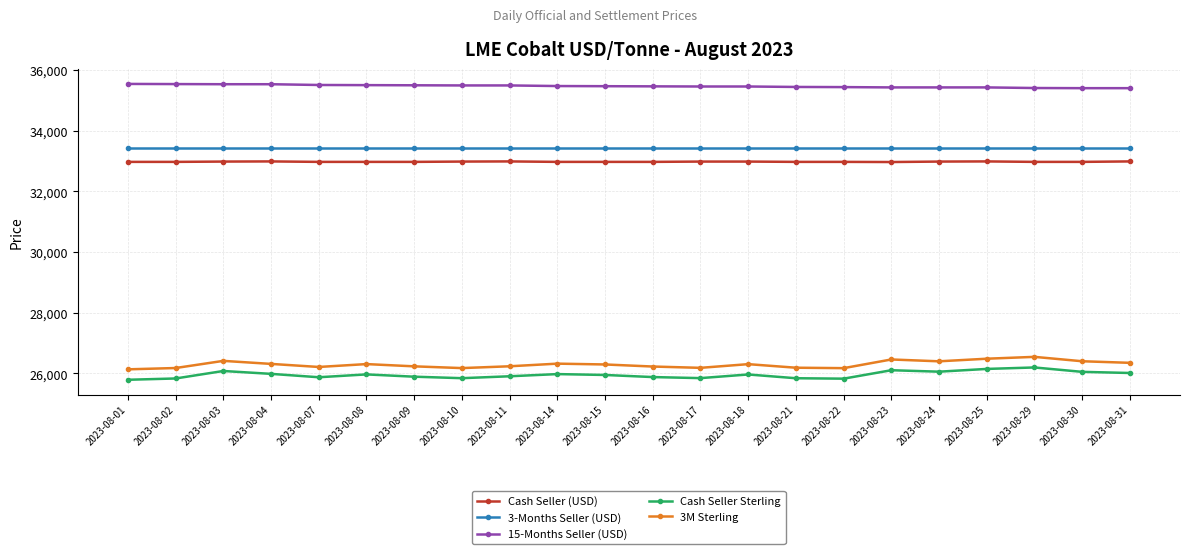

In Cash Seller Sterling, how many points are higher than both neighbors (excluding endpoints)?

6